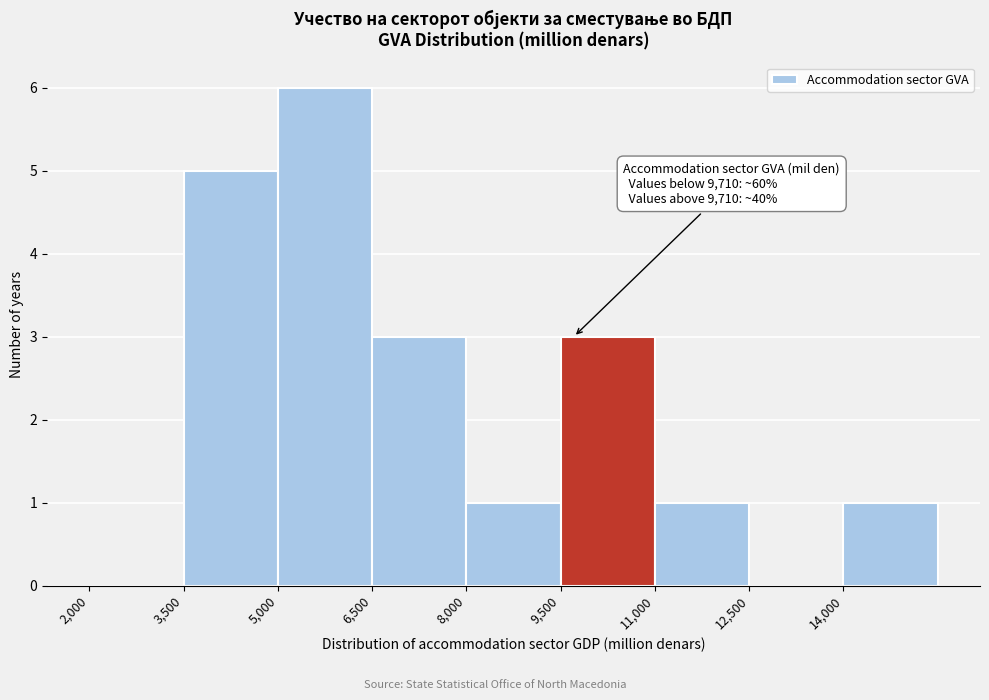

Which range on the x-axis has the tallest bar?

5000 to 6500